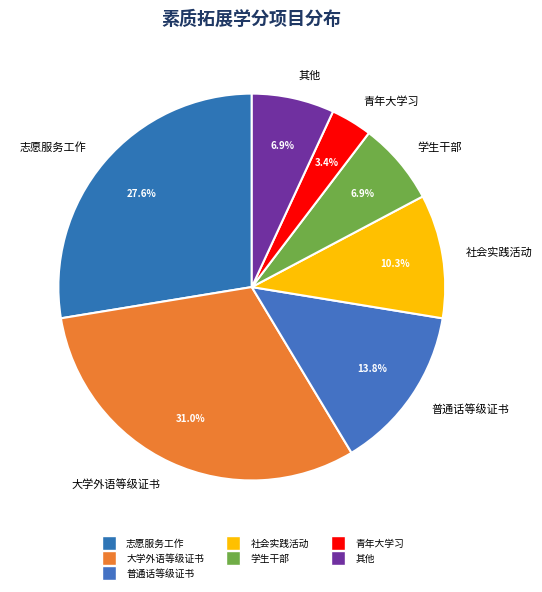

To the nearest percent, what is the difference between the largest and smallest slice percentages?

28%